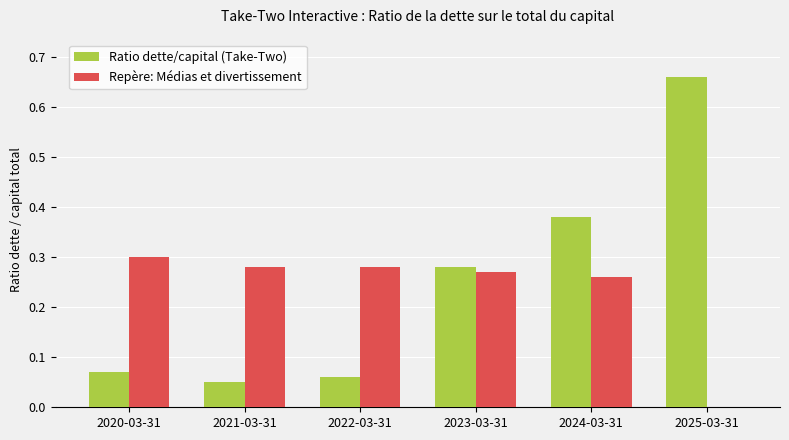

True or false: Repère: Médias et divertissement has a value of 0.3 at 2024-03-31.

True